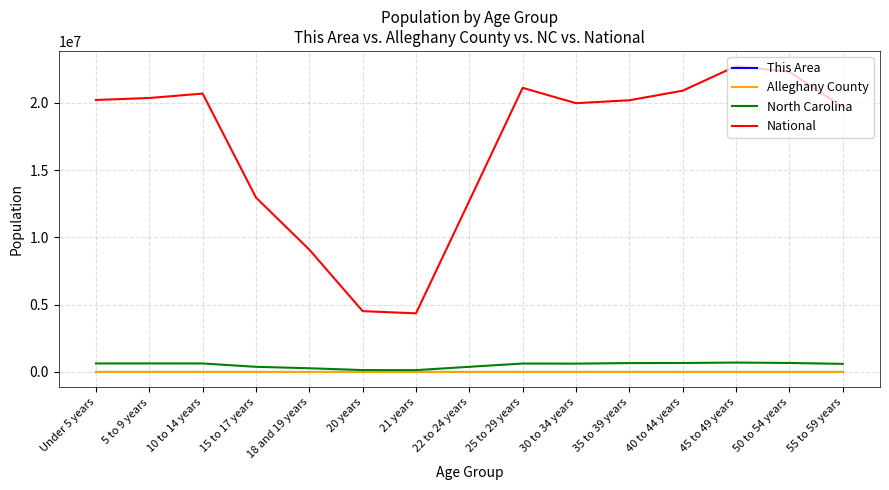

Where is National nearest to the value 13531442?

15 to 17 years